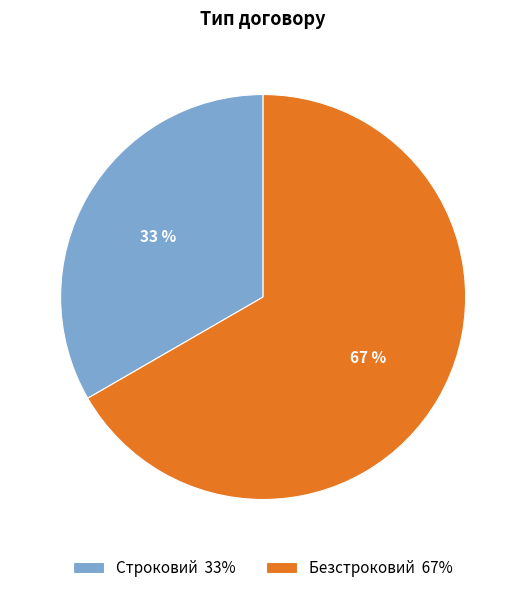

True or false: Безстроковий accounts for 58% of the total.

False